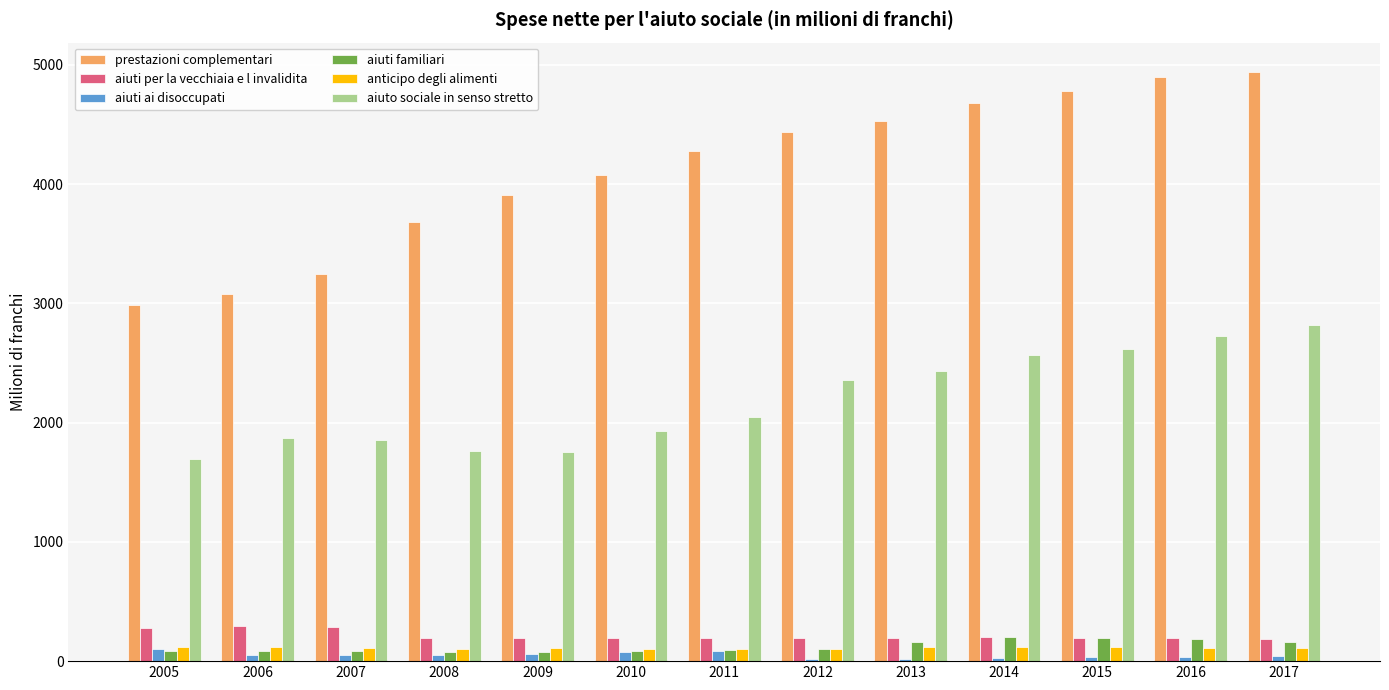

What is the lowest value of the aiuto sociale in senso stretto series?

1697.4